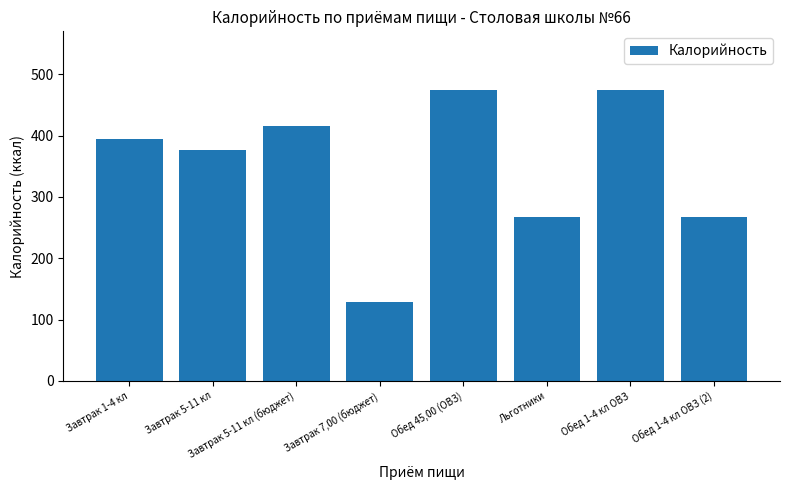

What position from the right is Обед 1-4 кл ОВЗ (2)?

1